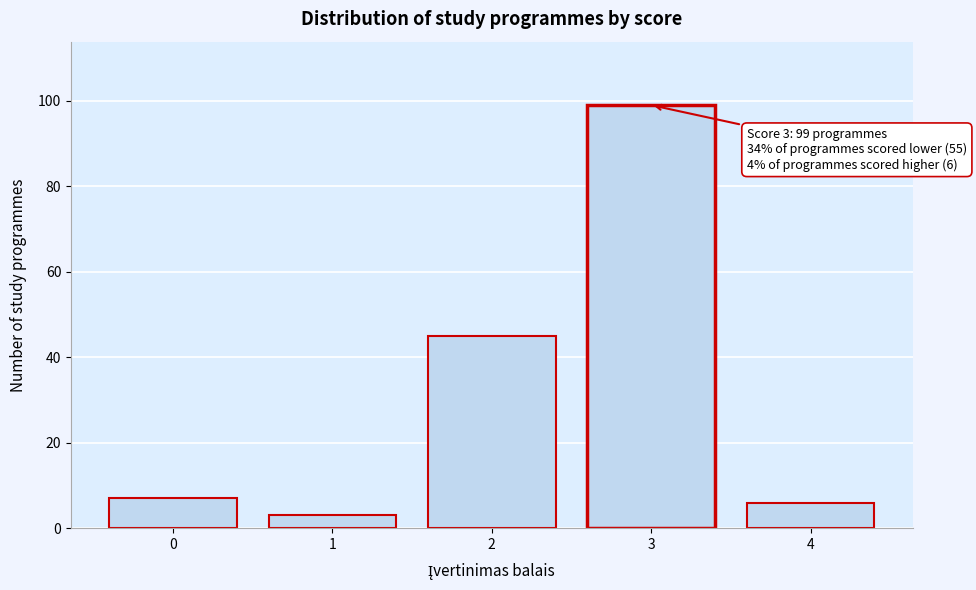

Reading right to left, transcribe all the data shown in this chart.

4=6	3=99	2=45	1=3	0=7